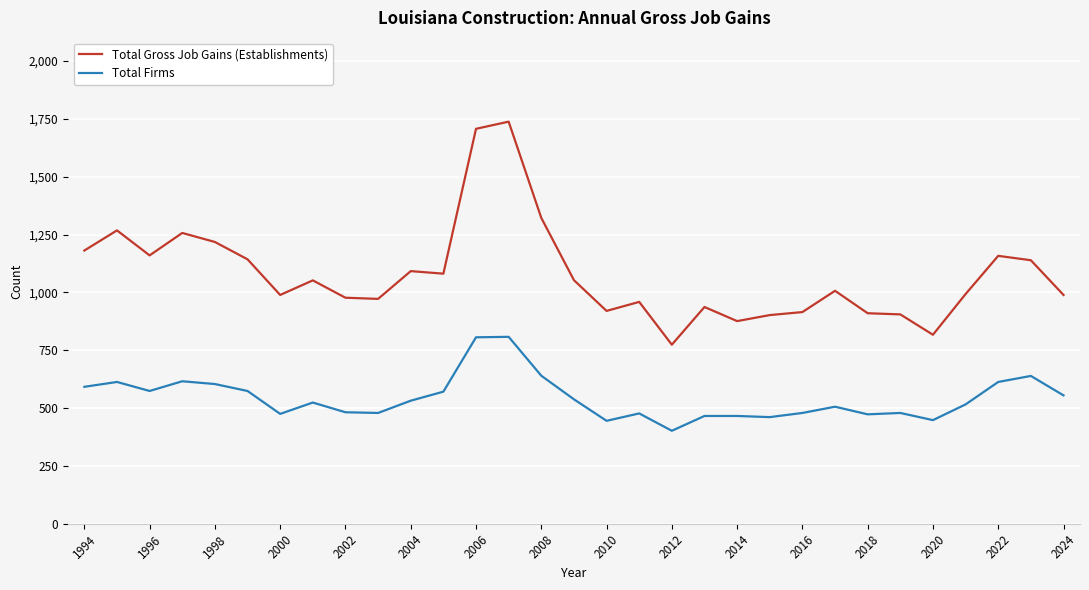

List the series in order of their peak value, lowest first.

Total Firms, Total Gross Job Gains (Establishments)